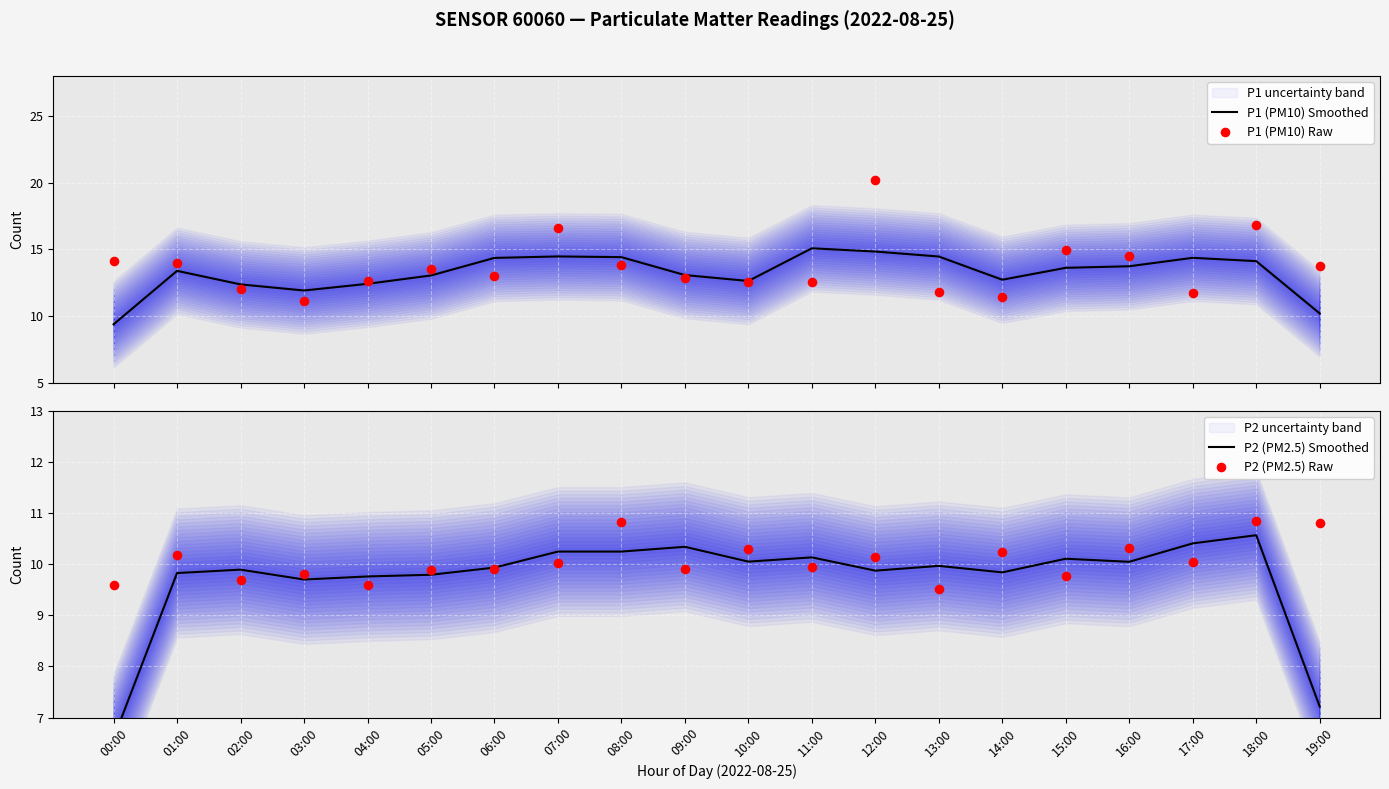

Which series has the largest total across all categories?

P1 (PM10) Raw